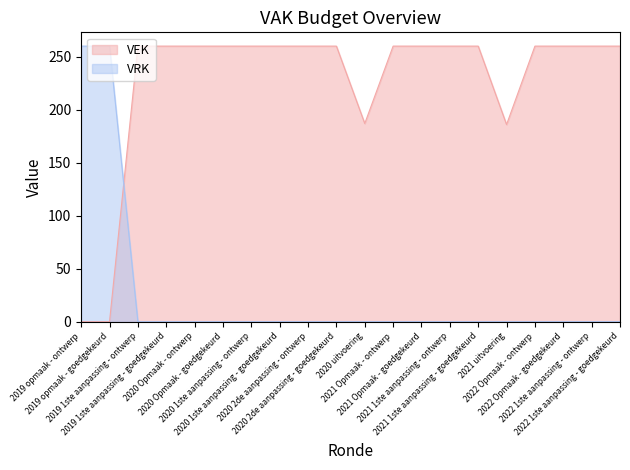

Reading left to right, what are all the values shown in this chart?

VEK: 0	0	260	260	260	260	260	260	260	260	187	260	260	260	260	186	260	260	260	260
VRK: 260	260	0	0	0	0	0	0	0	0	0	0	0	0	0	0	0	0	0	0